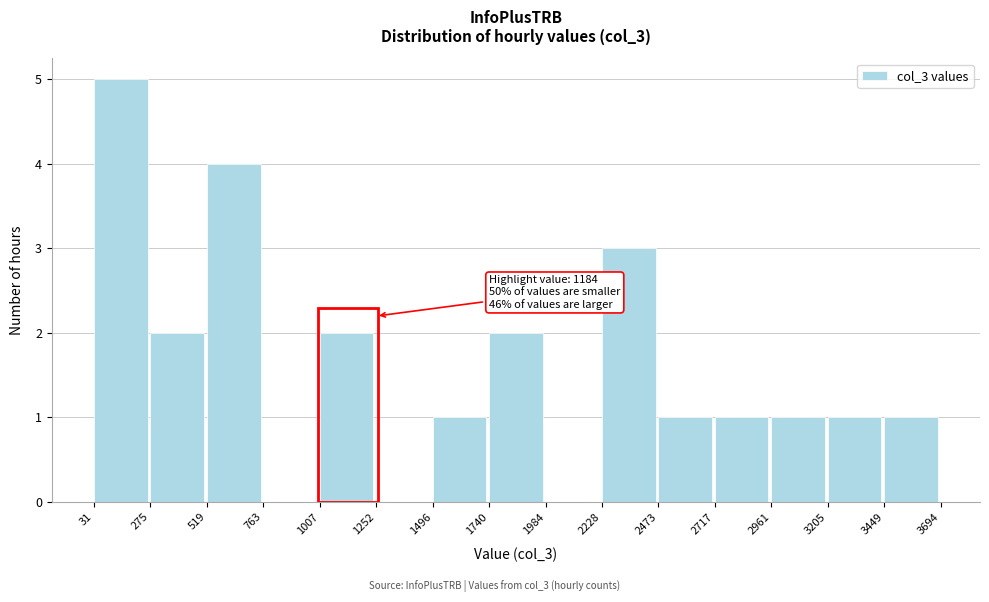

Which range on the x-axis has the tallest bar?

31 to 275